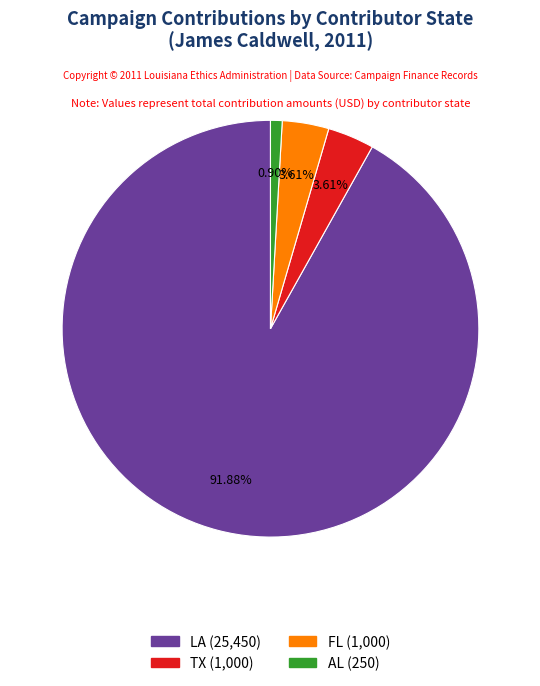

To the nearest percent, what is the difference between the largest and smallest slice percentages?

91%